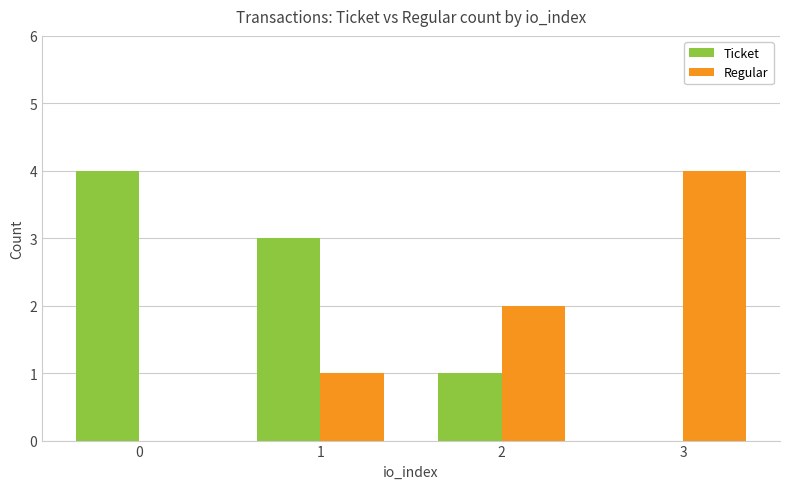

What is the average value of the Ticket series?

2